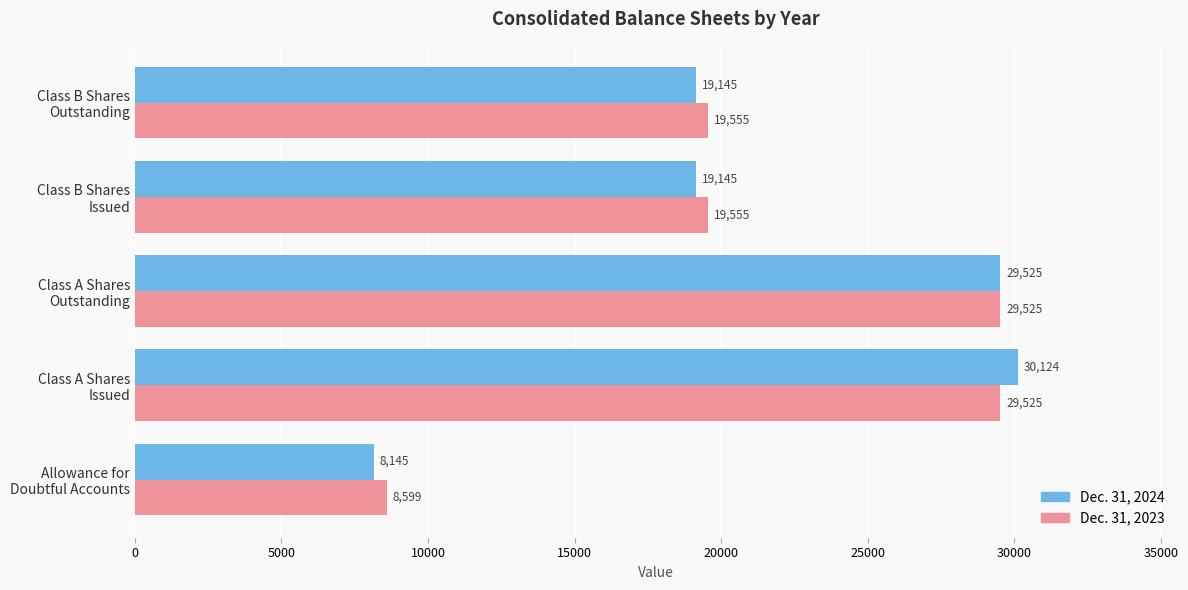

At how many categories does at least one series exceed 11007?

4